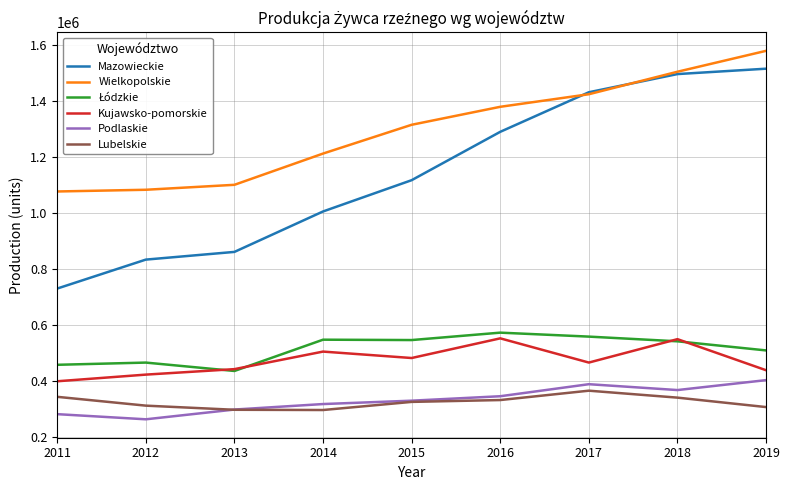

What is the approximate value of Kujawsko-pomorskie at 2017?

464879